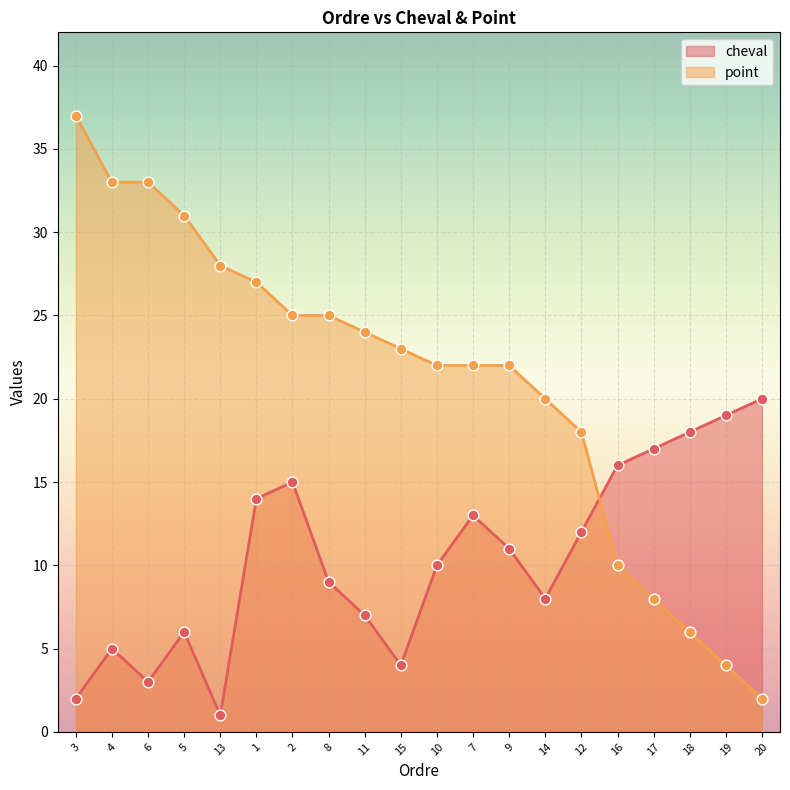

At how many categories does at least one series exceed 26?

6